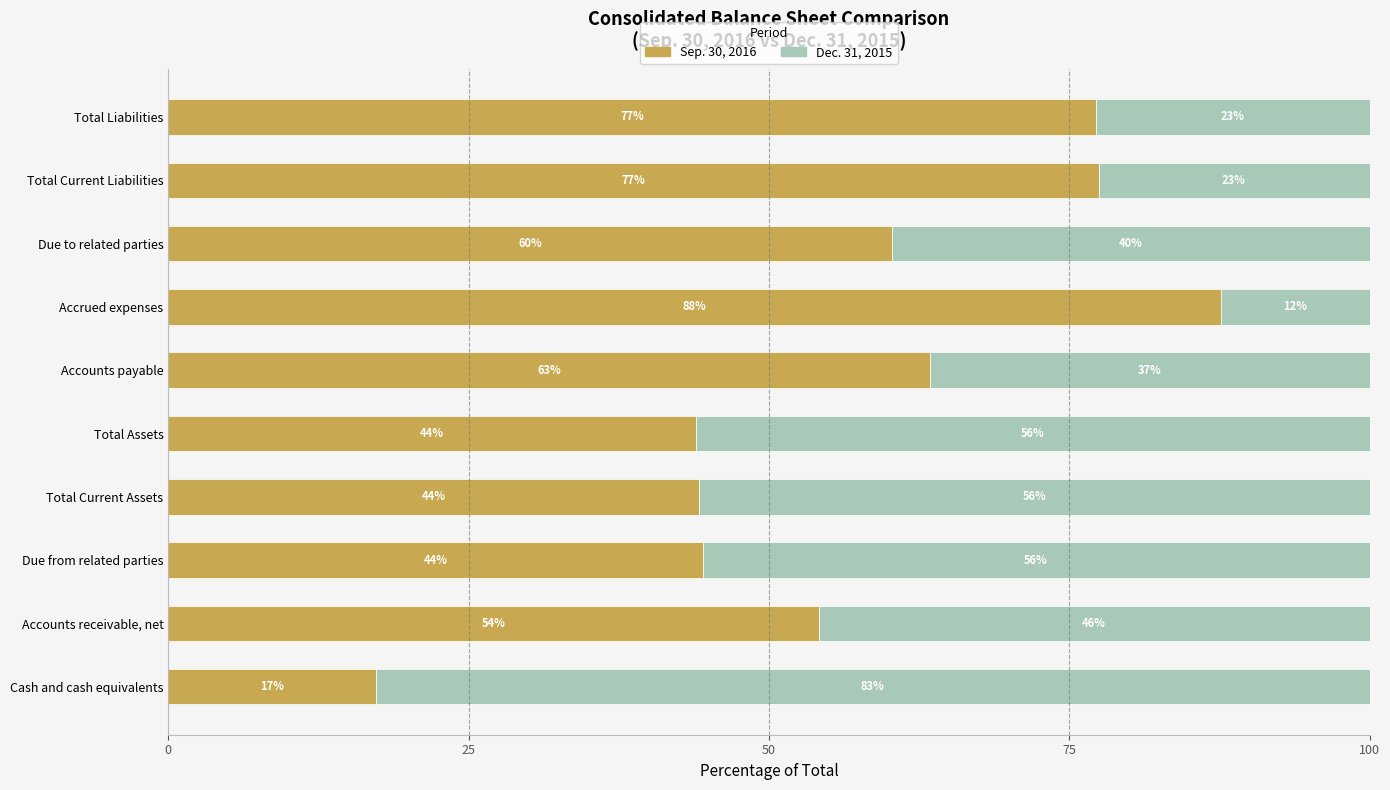

Is it true that Sep. 30, 2016 equals 101.8 at Accounts payable?

False